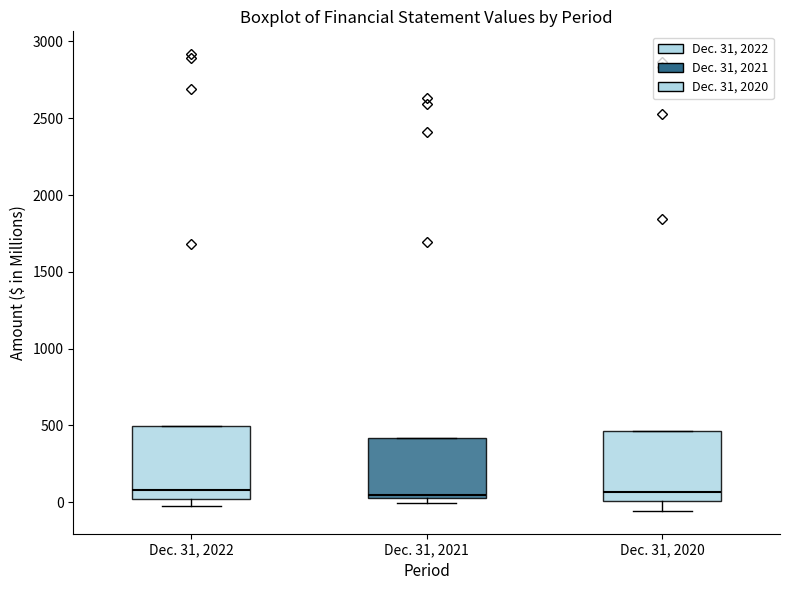

Where is the upper edge of the box for Dec. 31, 2022 on the y-axis? The values are not printed on the chart, so give them approximately, as read against the axis.

500